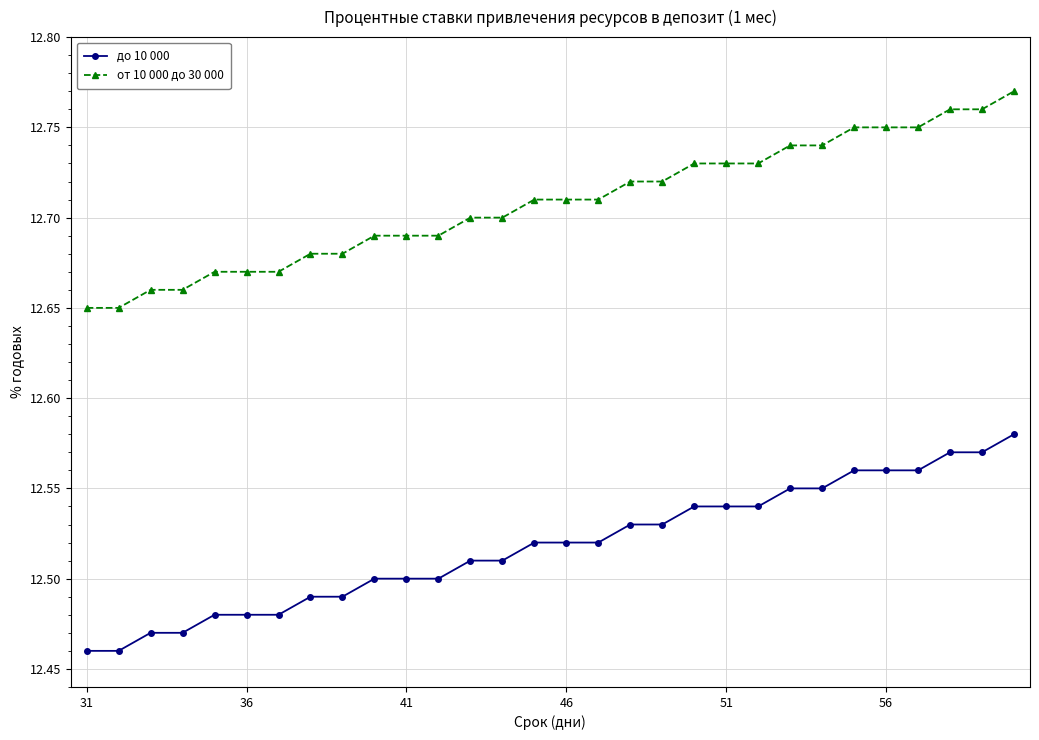

How many до 10 000 values are between 12 and 13?

30